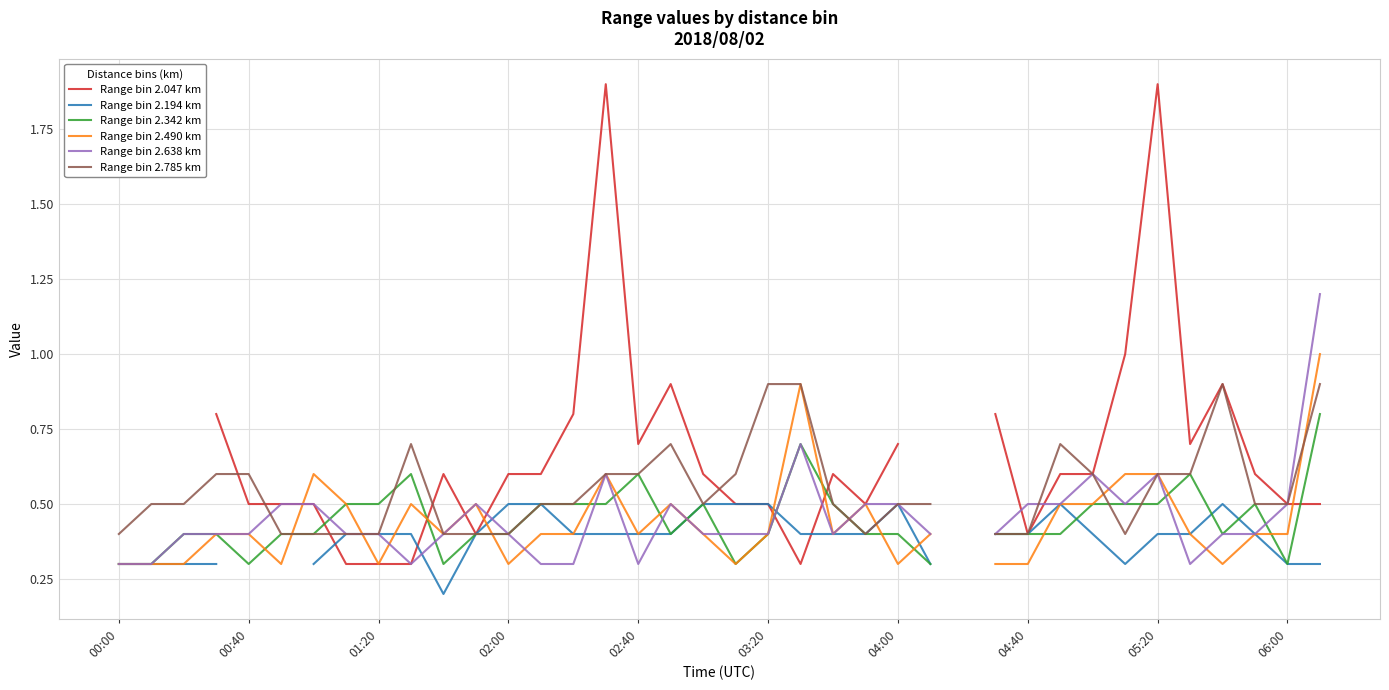

How many values in the Range bin 2.342 km series exceed 0?

37